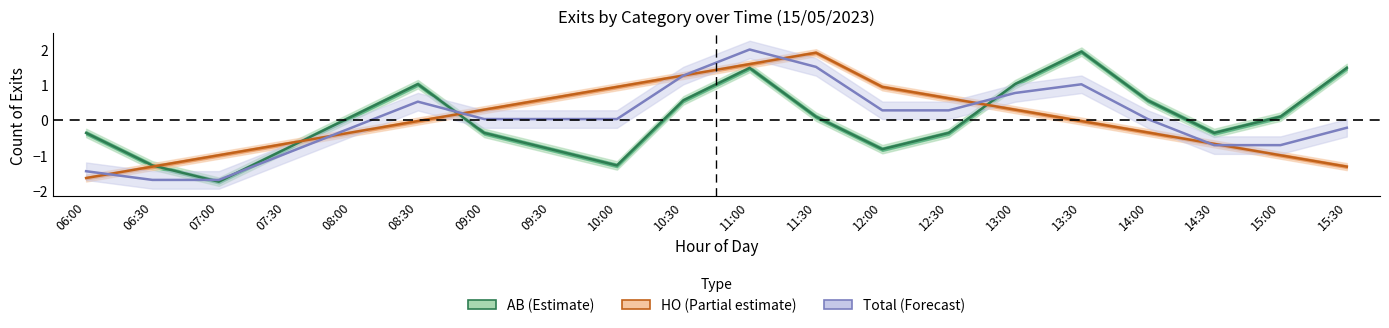

What is the difference between the second highest and second lowest values in the Total series?

3.2